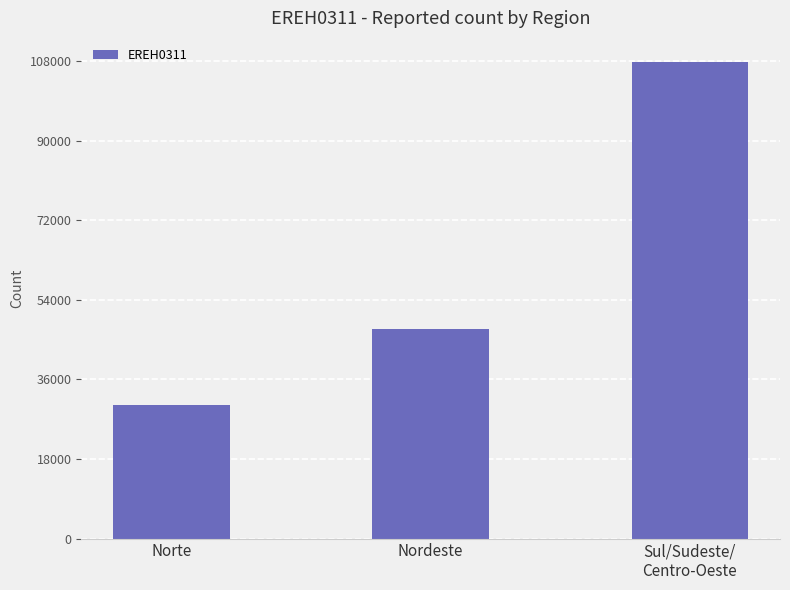

What is the label of the 2nd bar from the left?

Nordeste